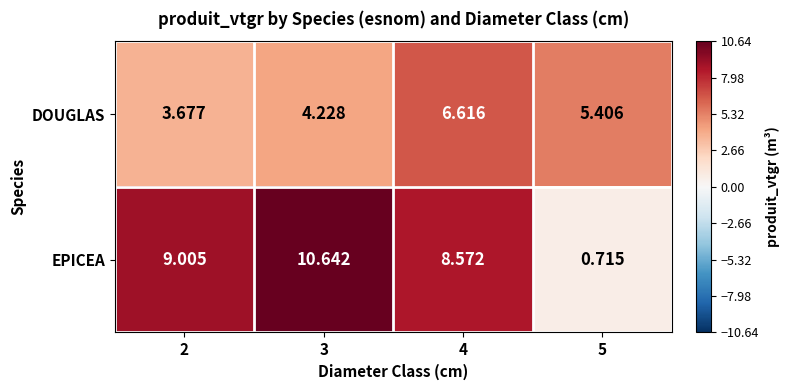

What is the total value across all series at 5?

6.1